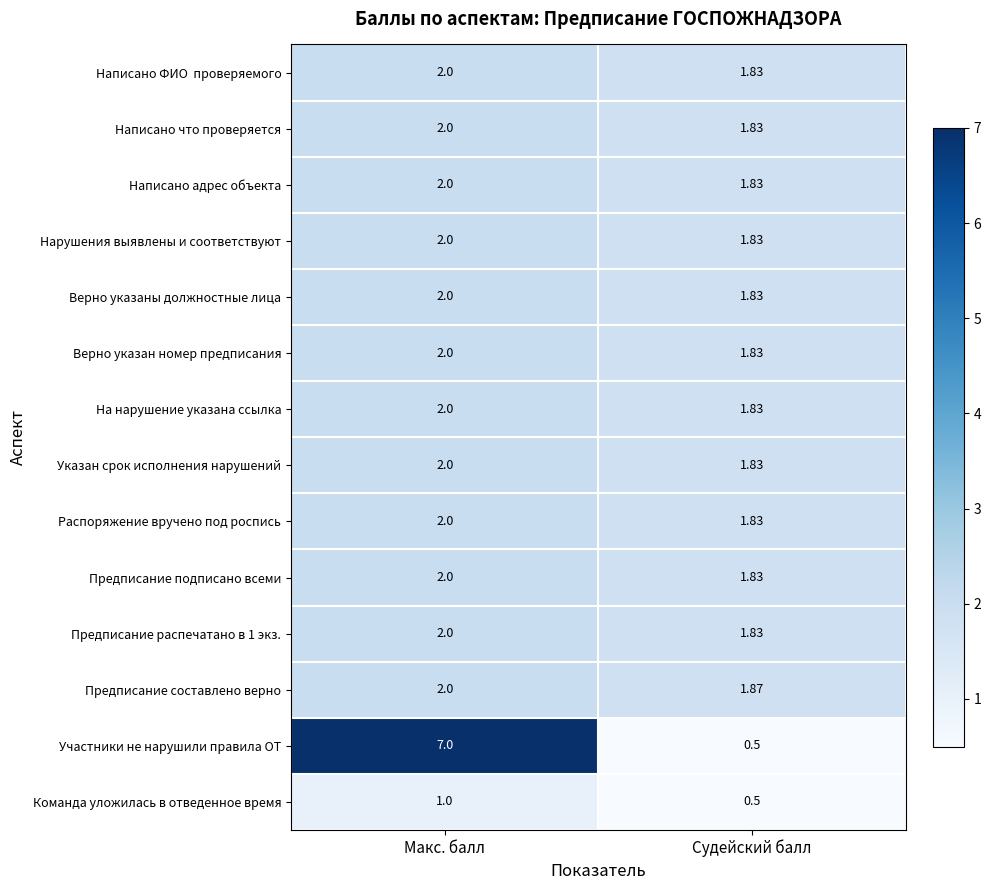

Which category has the highest value across all series?

Макс. балл